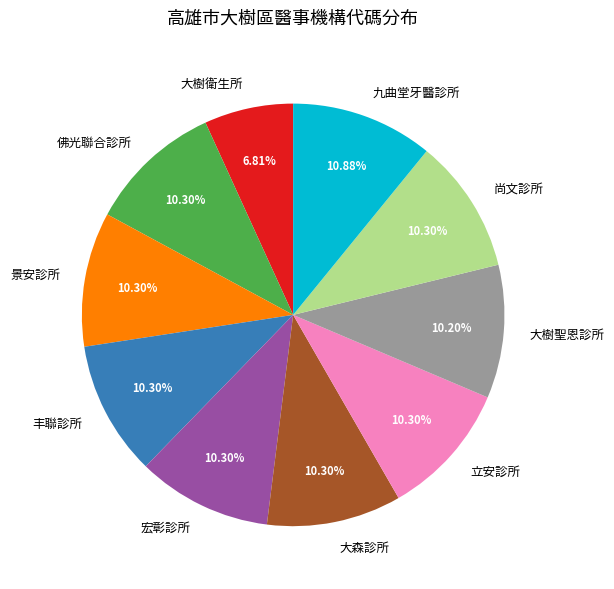

What percentage do 丰聯診所 and 大森診所 together represent?

20.6%